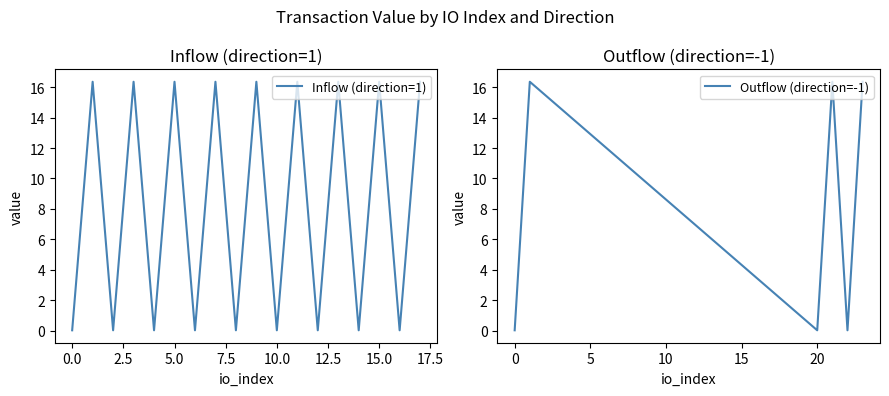

True or false: Inflow (direction=1) has a value of 28.2 at 5.0.

False